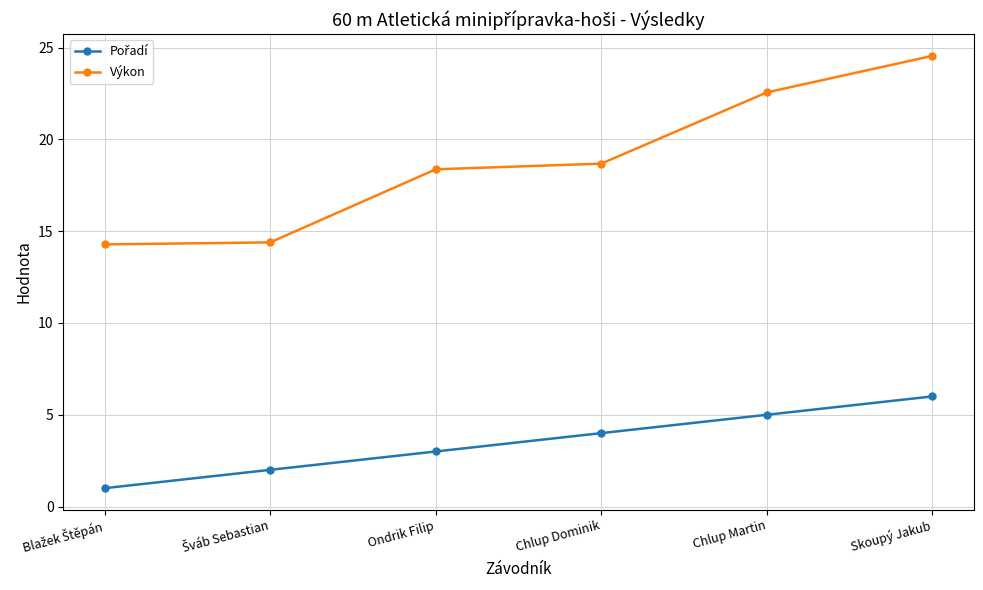

At which category is the sum across all series the highest?

Skoupý Jakub